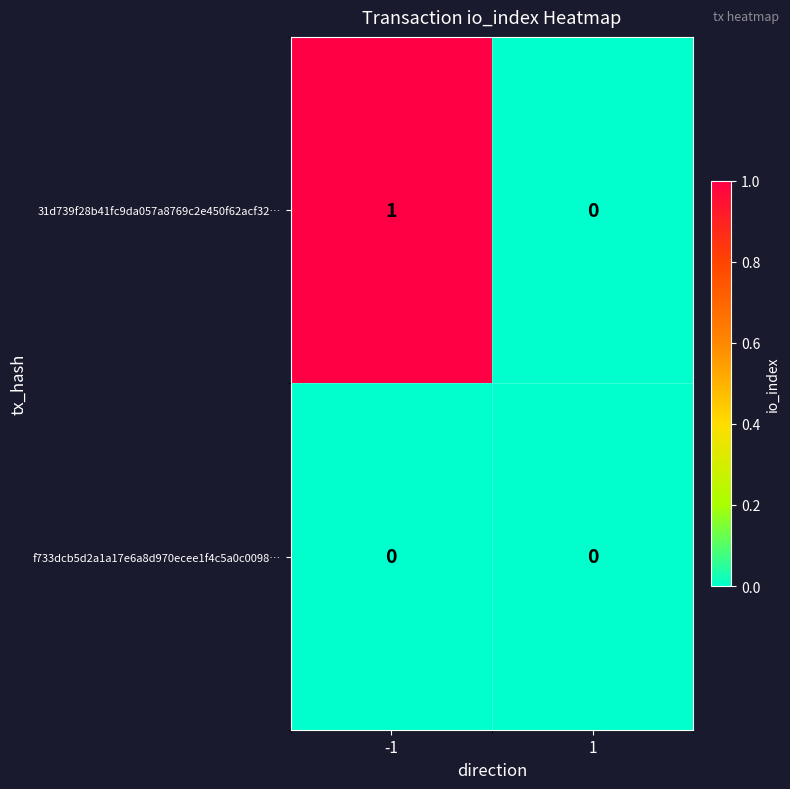

Rank the series by their average value, from highest to lowest.

31d739f28b41fc9da057a8769c2e450f62acf32…, f733dcb5d2a1a17e6a8d970ecee1f4c5a0c0098…